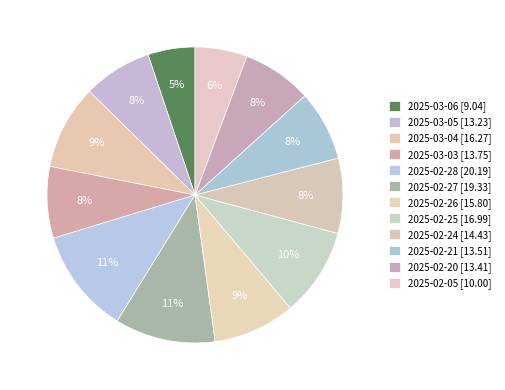

How many segments does this pie chart have?

12